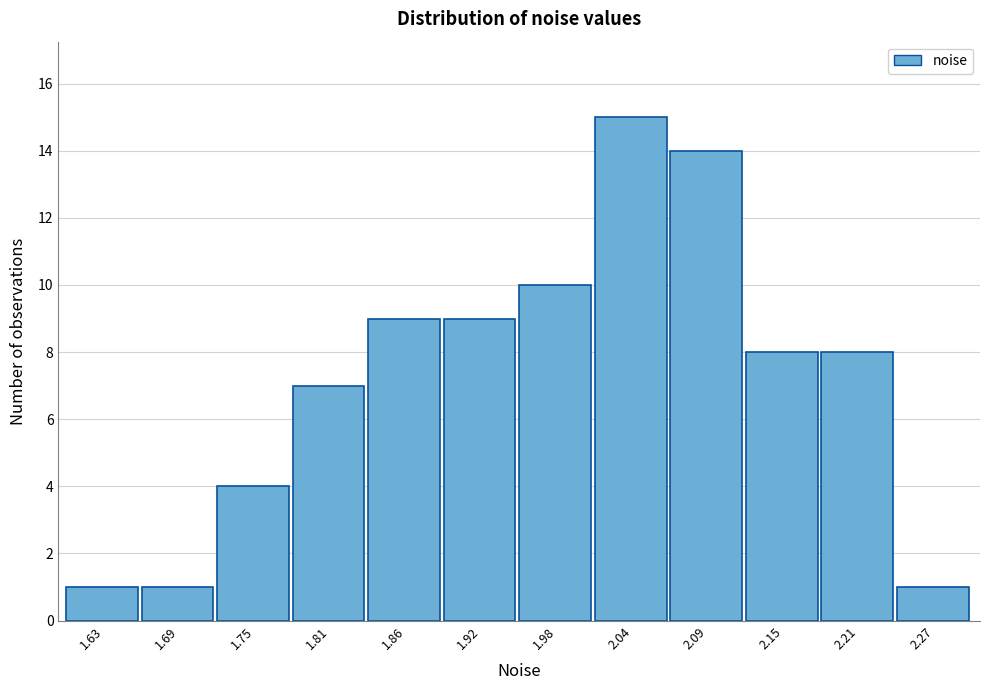

Reading left to right, transcribe this chart: for each bar, give the range it covers on the x-axis and its height. Neither the bar edges nor the heights are printed on the chart, so give them approximately, as read against the axes.

1.60 to 1.66: 1
1.66 to 1.72: 1
1.72 to 1.78: 4
1.78 to 1.83: 7
1.83 to 1.89: 9
1.89 to 1.95: 9
1.95 to 2.01: 10
2.01 to 2.06: 15
2.06 to 2.12: 14
2.12 to 2.18: 8
2.18 to 2.24: 8
2.24 to 2.29: 1